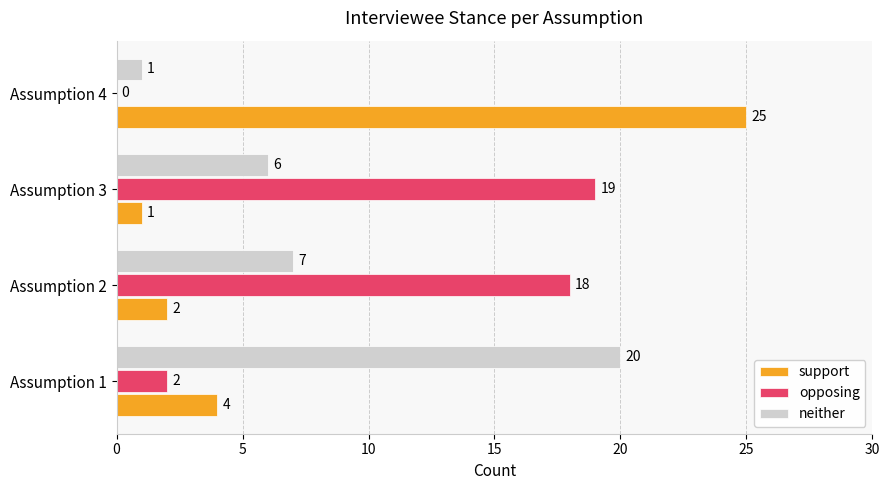

Which series has the largest total across all categories?

opposing